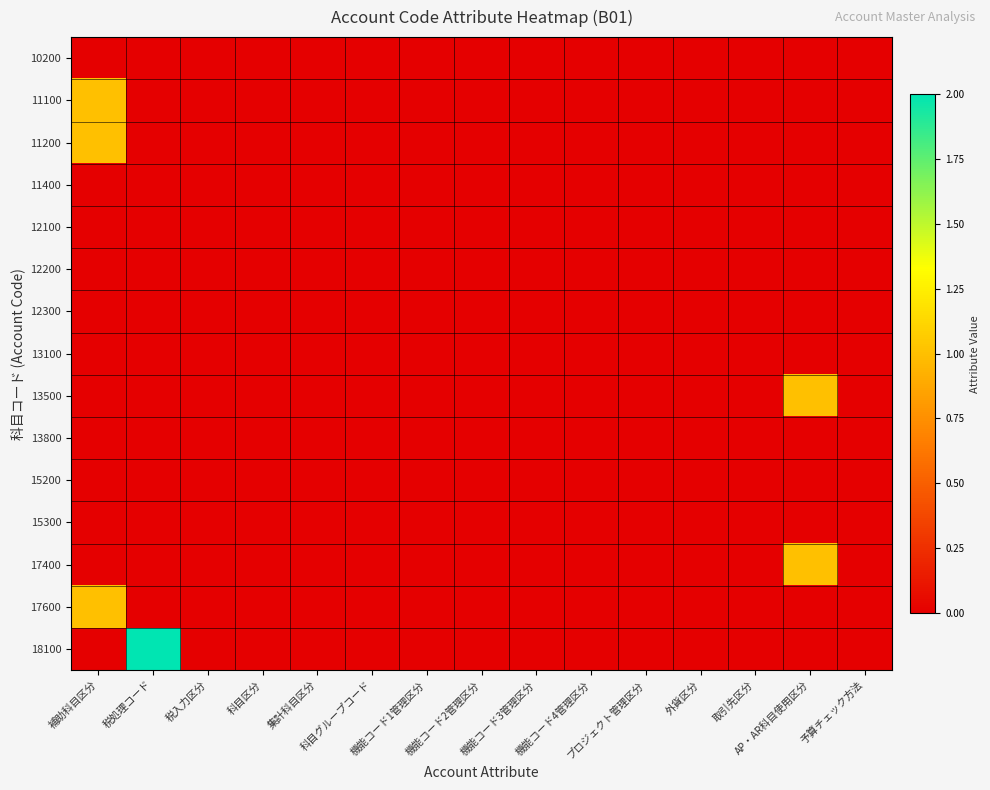

At how many categories does at least one series exceed 1?

1